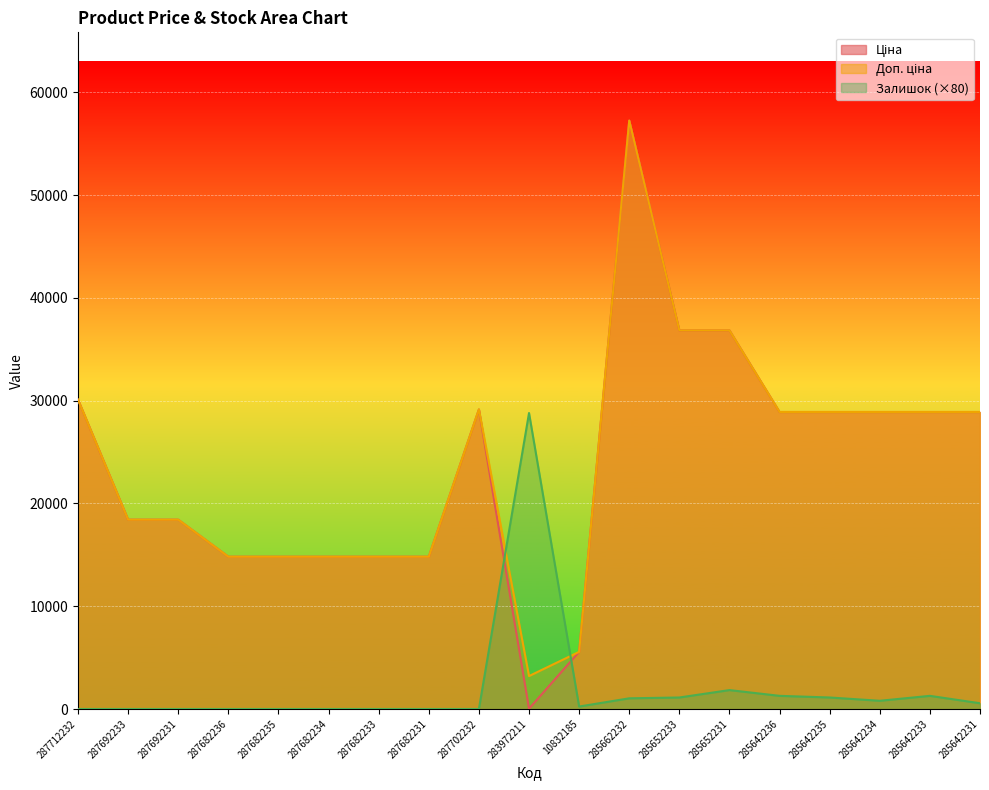

Where does the Доп. ціна series first go above 28901?

287712232